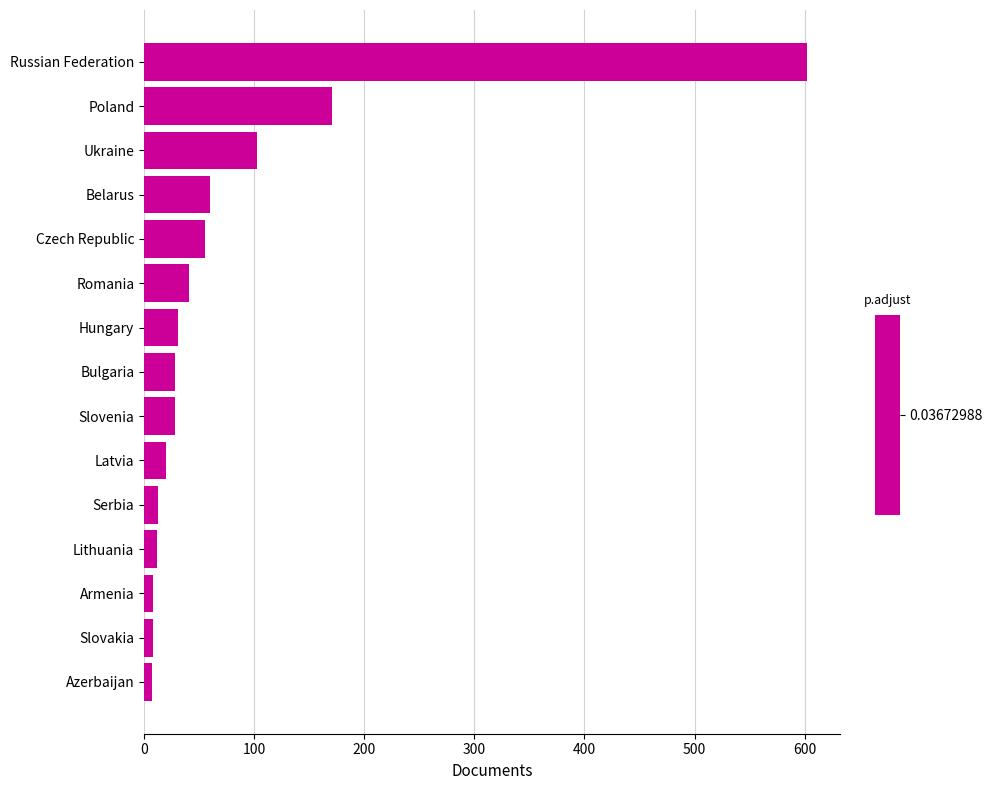

What is the difference between the maximum and minimum values?

595